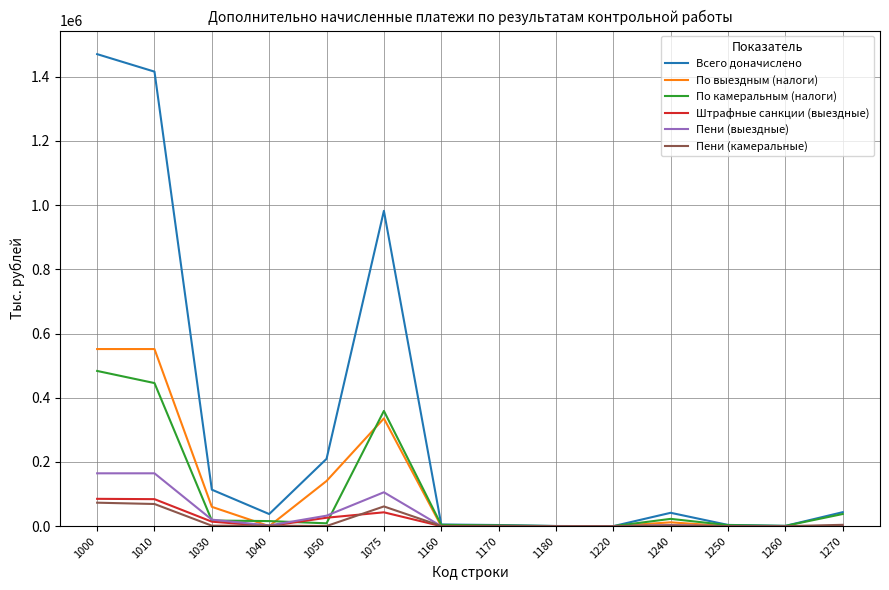

How many lines are shown in the chart?

6